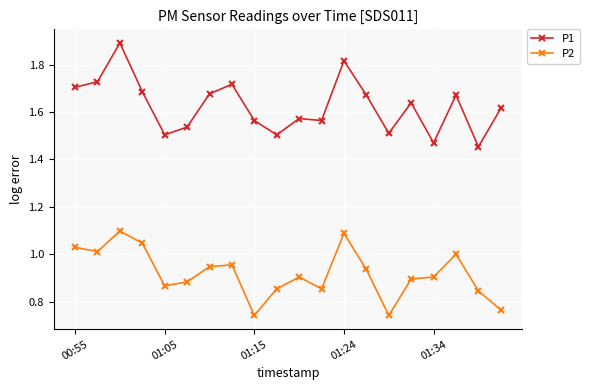

What is the difference between the maximum and second lowest values in the P1 series?

0.4